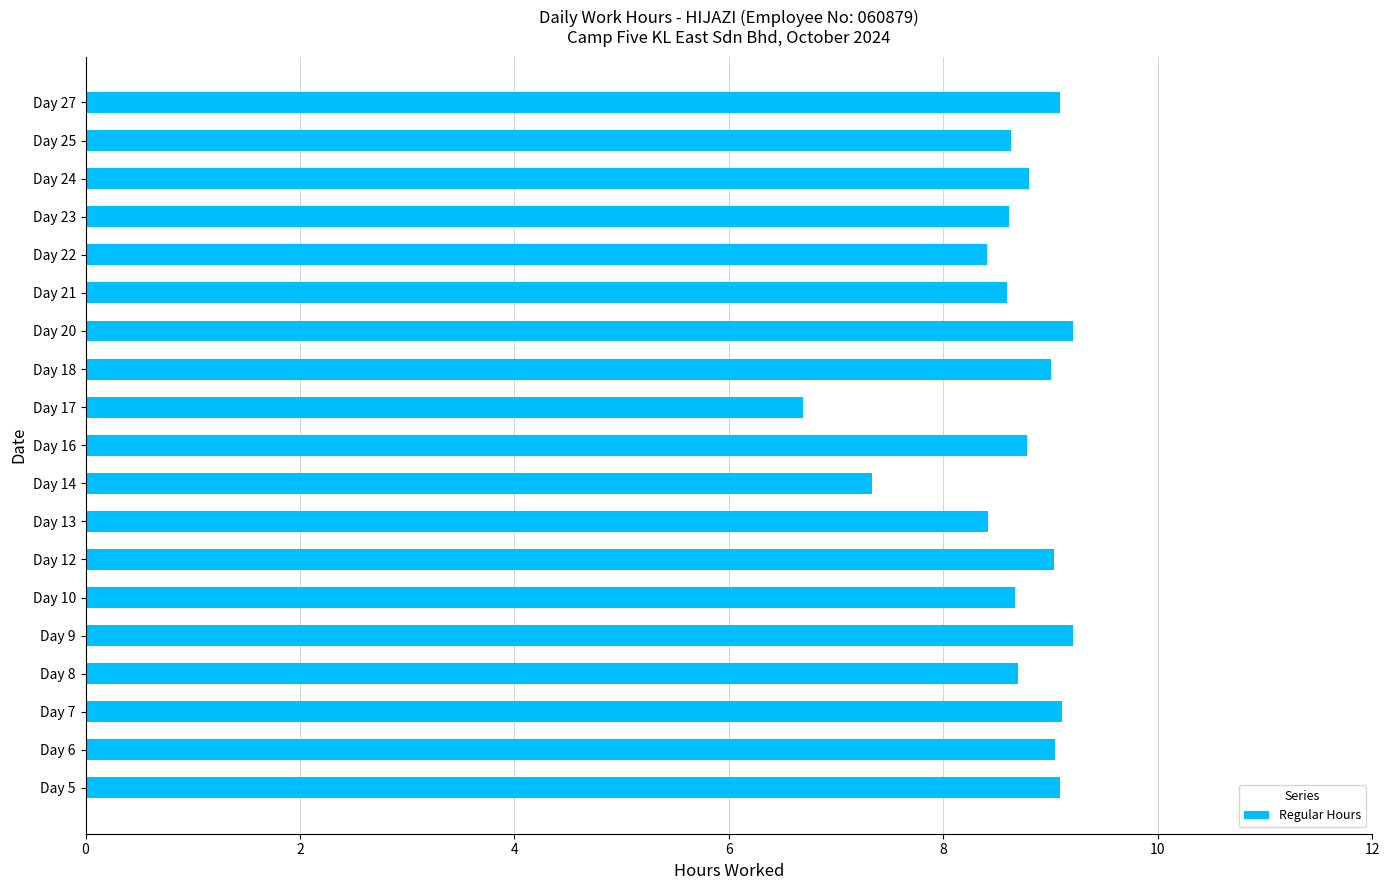

True or false: the data shows 9.1 at Day 5.

True